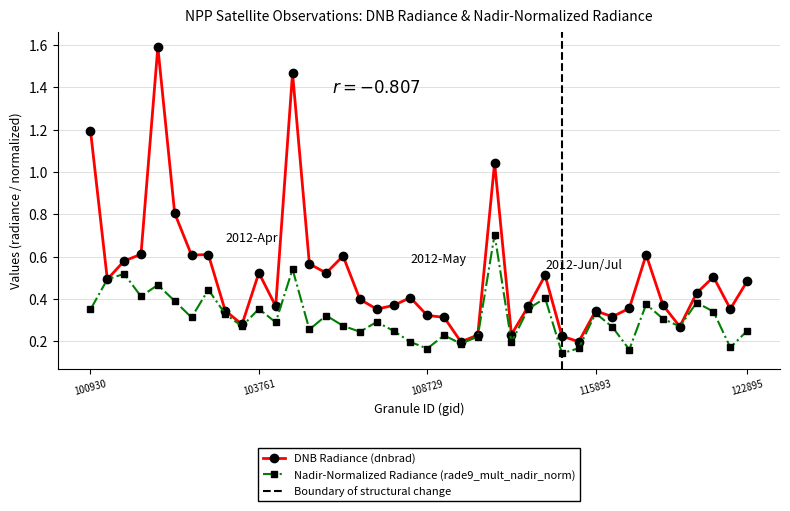

The value of dnbrad at 104355 is 0.3. True or false?

False